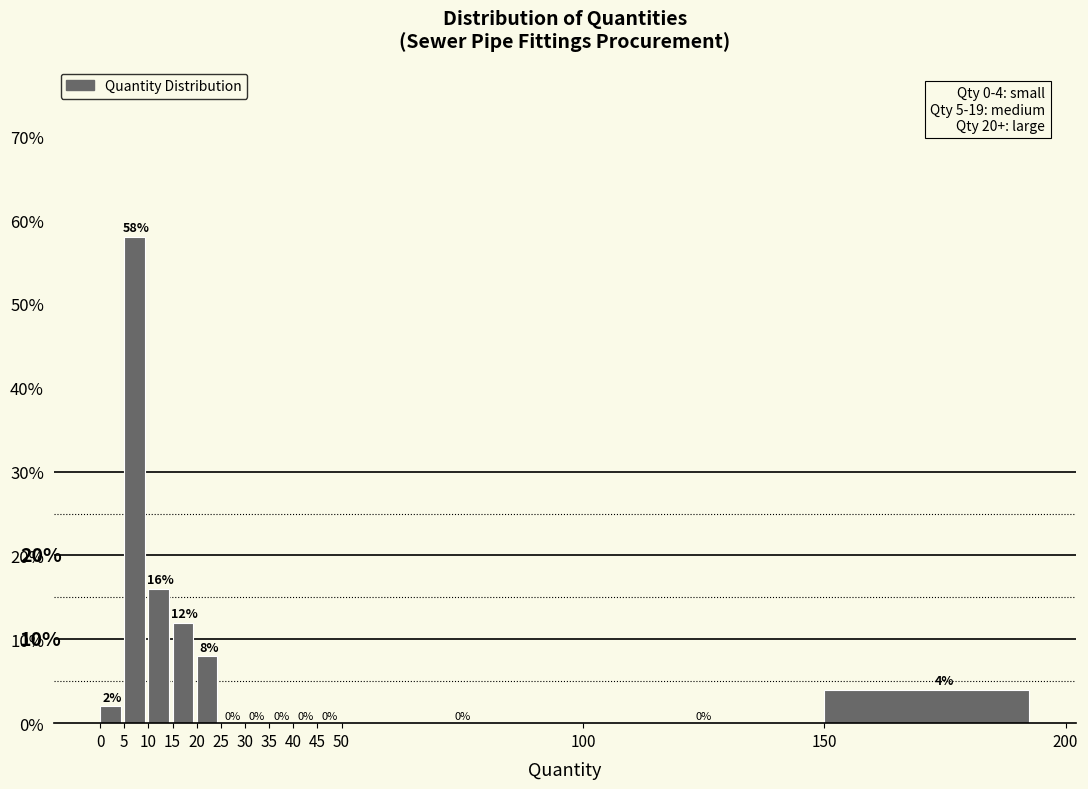

Reading left to right, list every bar in this chart as the range it spans on the x-axis followed by its height.

0 to 5: 2
5 to 10: 58
10 to 15: 16
15 to 20: 12
20 to 25: 8
25 to 30: 0
30 to 35: 0
35 to 40: 0
40 to 45: 0
45 to 50: 0
50 to 100: 0
100 to 150: 0
150 to 200: 4